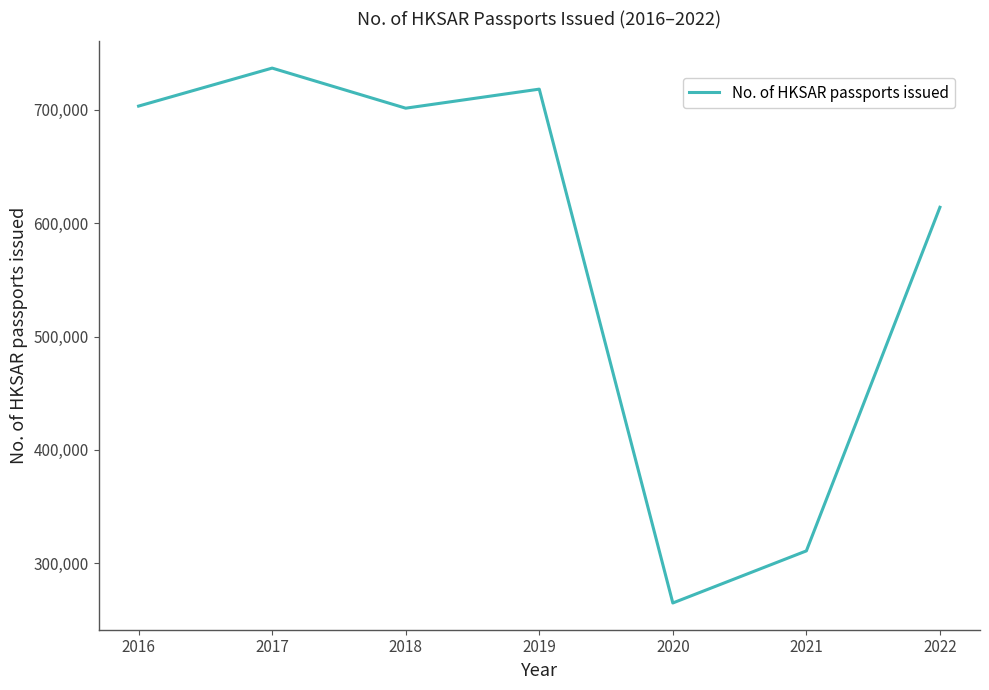

What is the change in value from 2016 to 2017?

+33528